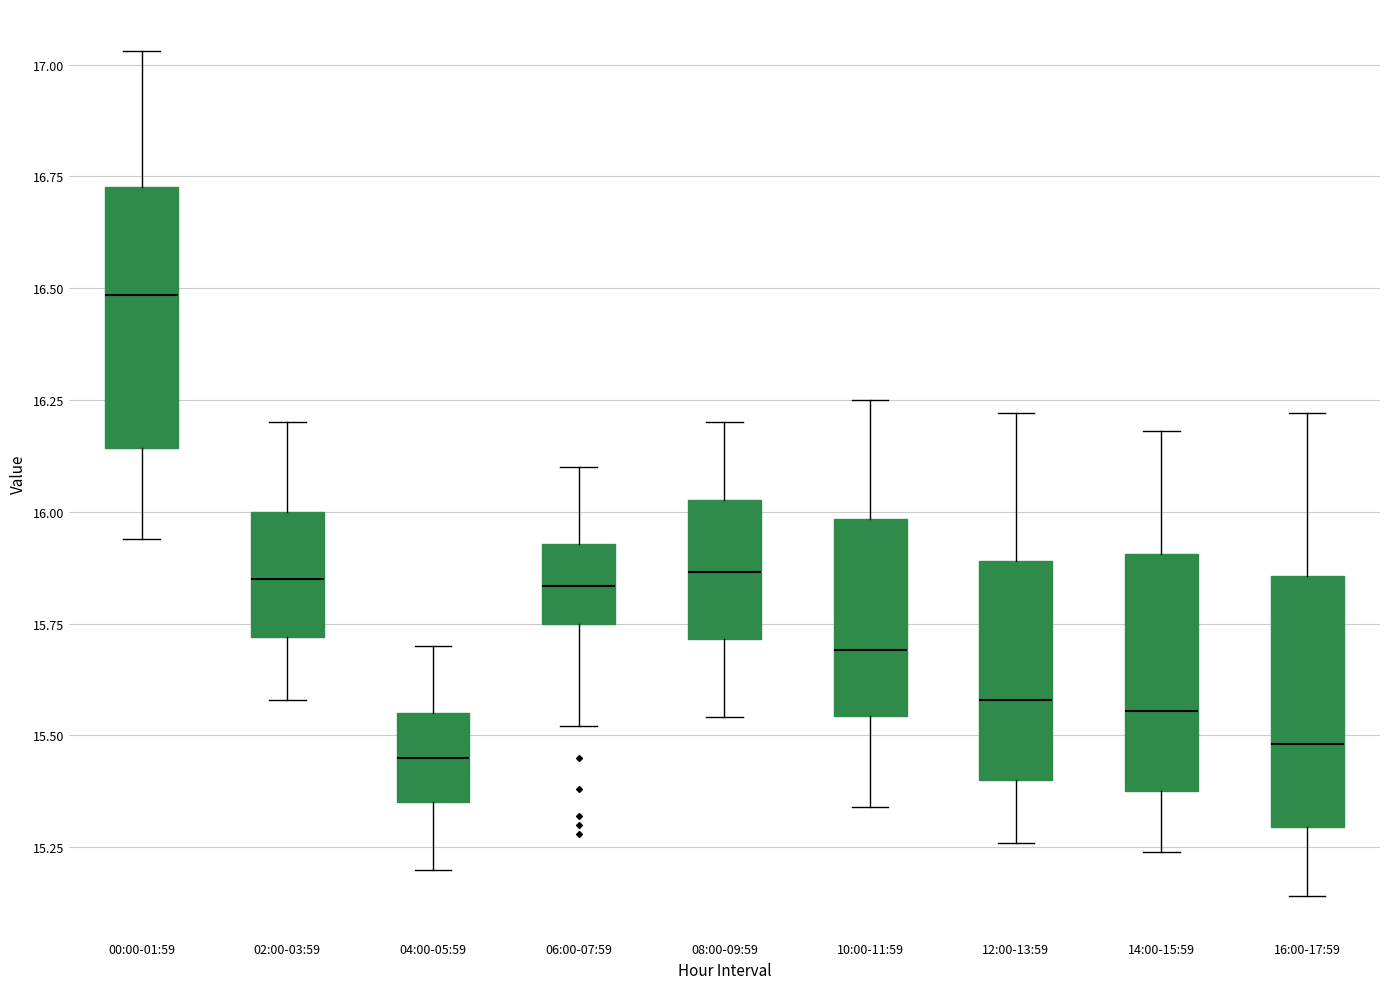

Reading left to right, transcribe this box plot: for each box, give where its median line is, the range the box spans, and where its two whiskers end, as read against the y-axis. The values are not printed on the chart, so give them approximately, as read against the axis.

00:00-01:59: median 16.50, box 16.15 to 16.75, whiskers 15.95 to 17.05
02:00-03:59: median 15.85, box 15.70 to 16.00, whiskers 15.60 to 16.20
04:00-05:59: median 15.45, box 15.35 to 15.55, whiskers 15.20 to 15.70
06:00-07:59: median 15.85, box 15.75 to 15.95, whiskers 15.50 to 16.10
08:00-09:59: median 15.85, box 15.70 to 16.05, whiskers 15.55 to 16.20
10:00-11:59: median 15.70, box 15.55 to 16.00, whiskers 15.35 to 16.25
12:00-13:59: median 15.60, box 15.40 to 15.90, whiskers 15.25 to 16.20
14:00-15:59: median 15.55, box 15.40 to 15.90, whiskers 15.25 to 16.20
16:00-17:59: median 15.50, box 15.30 to 15.85, whiskers 15.15 to 16.20